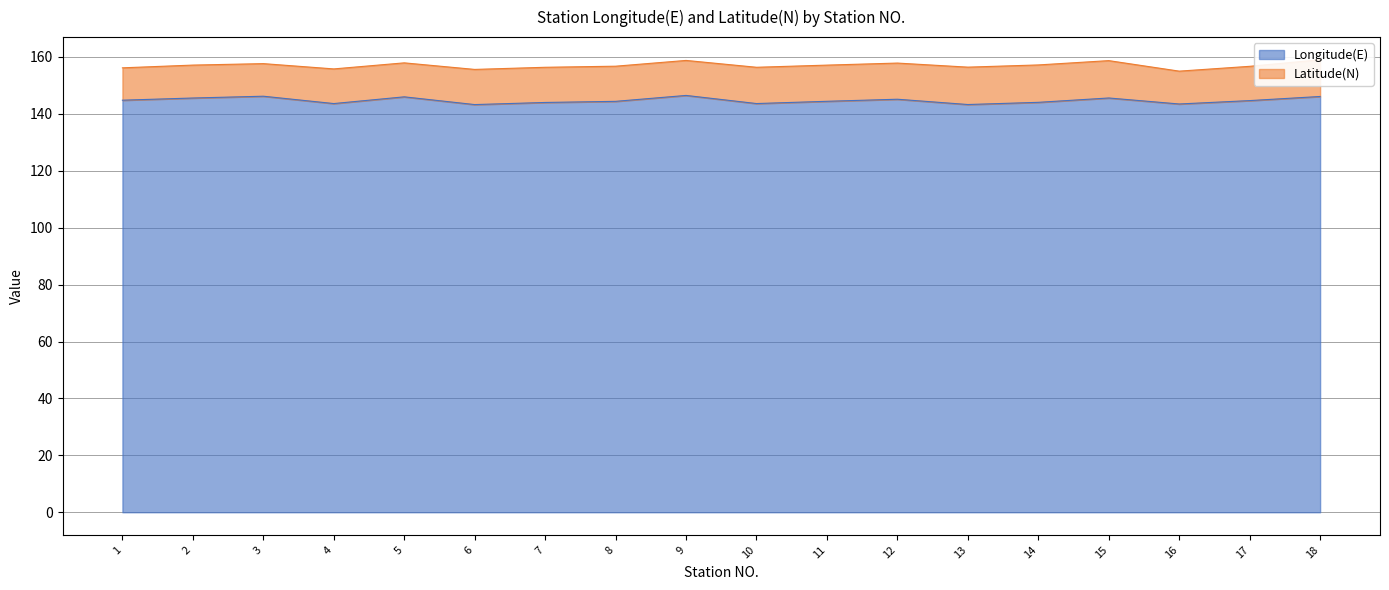

The value at 9 is 146.5. True or false?

True